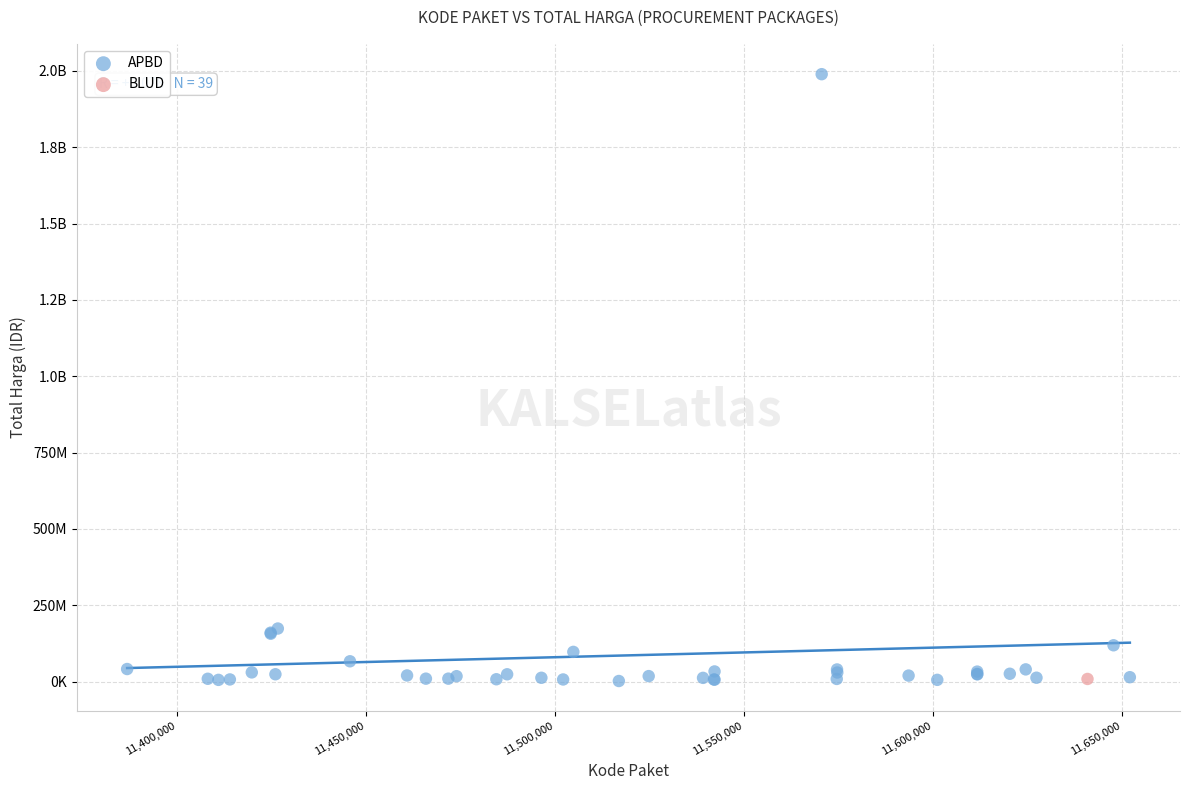

What are all the series names shown in the legend?

APBD, BLUD